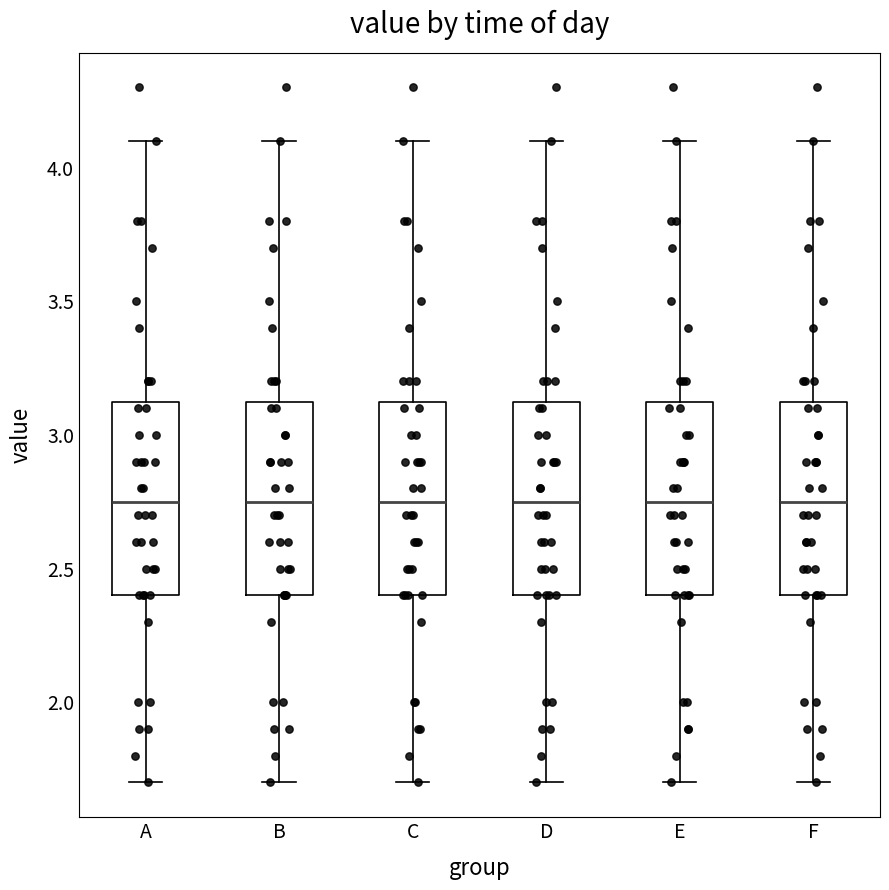

Reading left to right, transcribe this box plot: for each box, give where its median line is, the range the box spans, and where its two whiskers end, as read against the y-axis. The values are not printed on the chart, so give them approximately, as read against the axis.

A: median 2.75, box 2.40 to 3.15, whiskers 1.70 to 4.10
B: median 2.75, box 2.40 to 3.15, whiskers 1.70 to 4.10
C: median 2.75, box 2.40 to 3.15, whiskers 1.70 to 4.10
D: median 2.75, box 2.40 to 3.15, whiskers 1.70 to 4.10
E: median 2.75, box 2.40 to 3.15, whiskers 1.70 to 4.10
F: median 2.75, box 2.40 to 3.15, whiskers 1.70 to 4.10